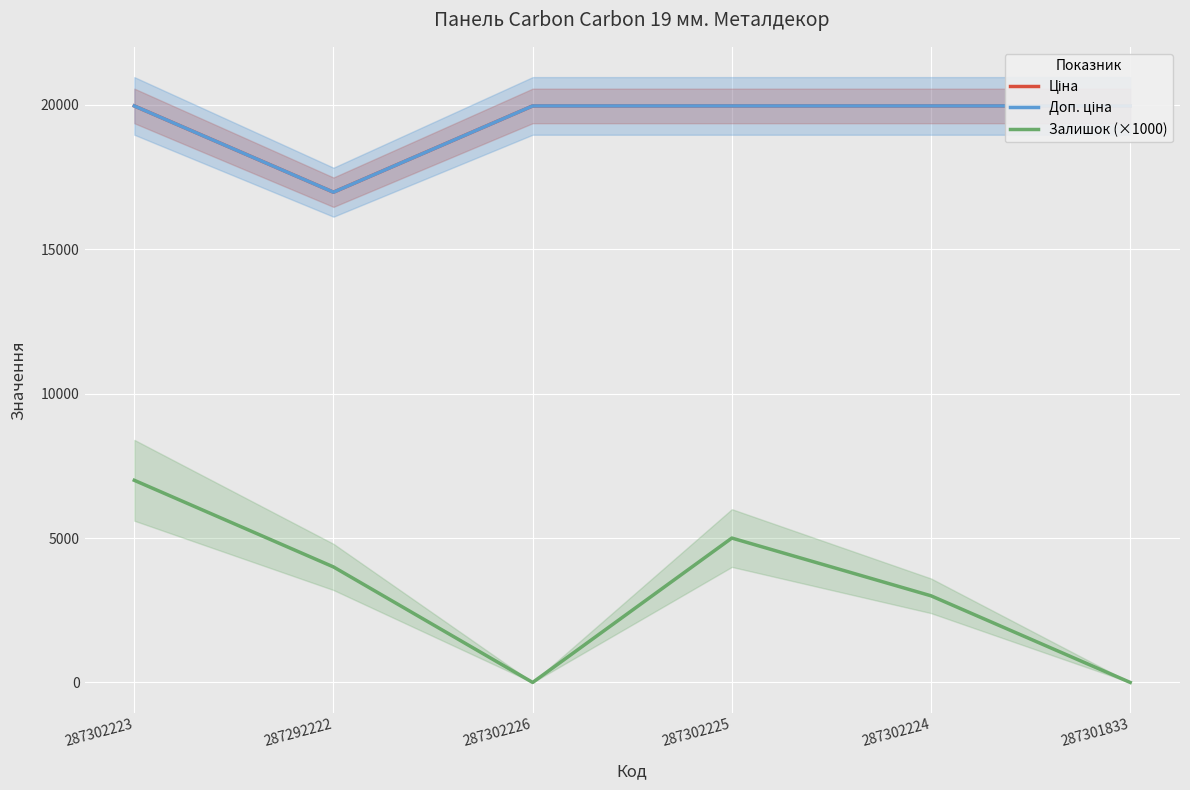

True or false: Ціна has a value of 19964.2 at 287302226.

True